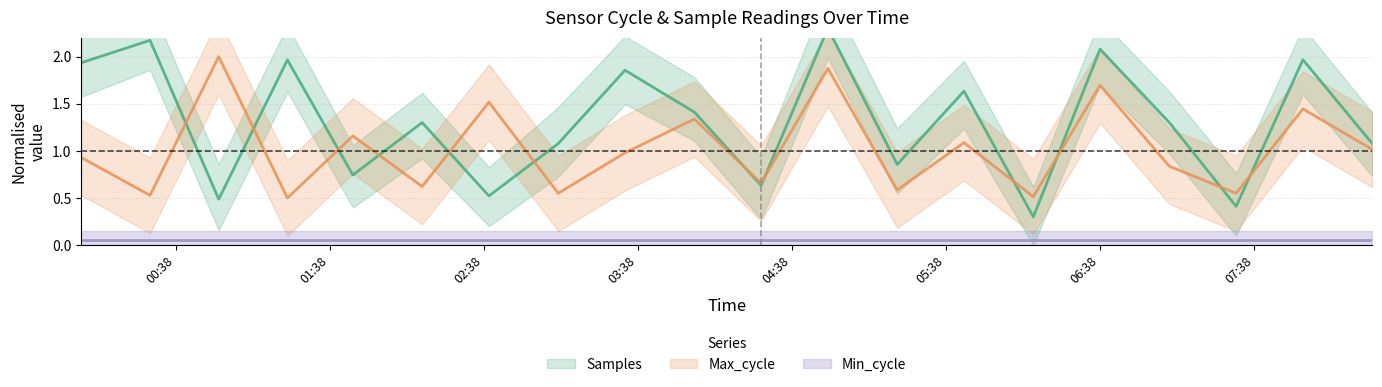

The value of Max_cycle at 01:21 is 0.5. True or false?

True